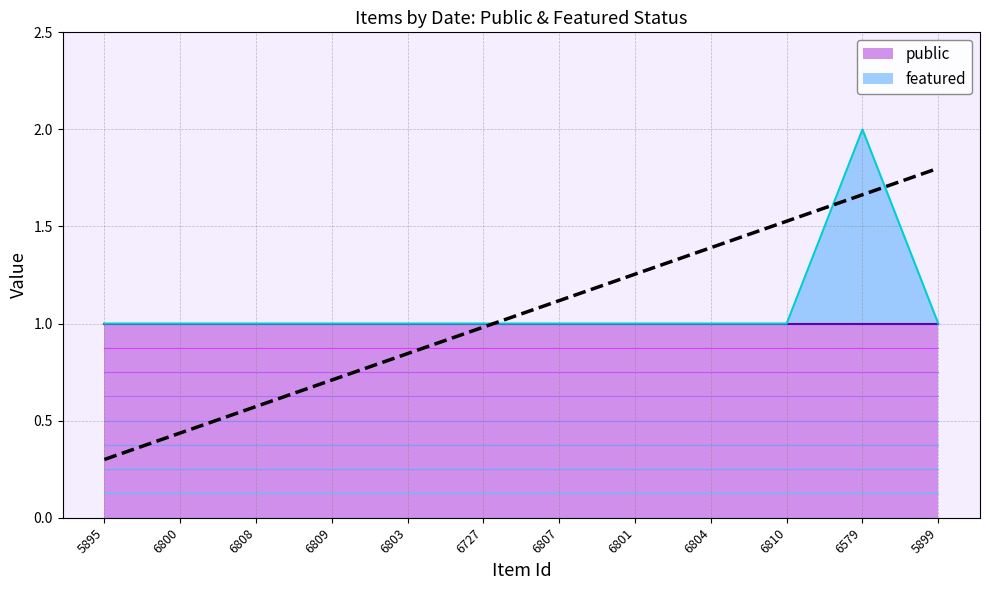

True or false: the data has more than 2 interior local peaks.

False